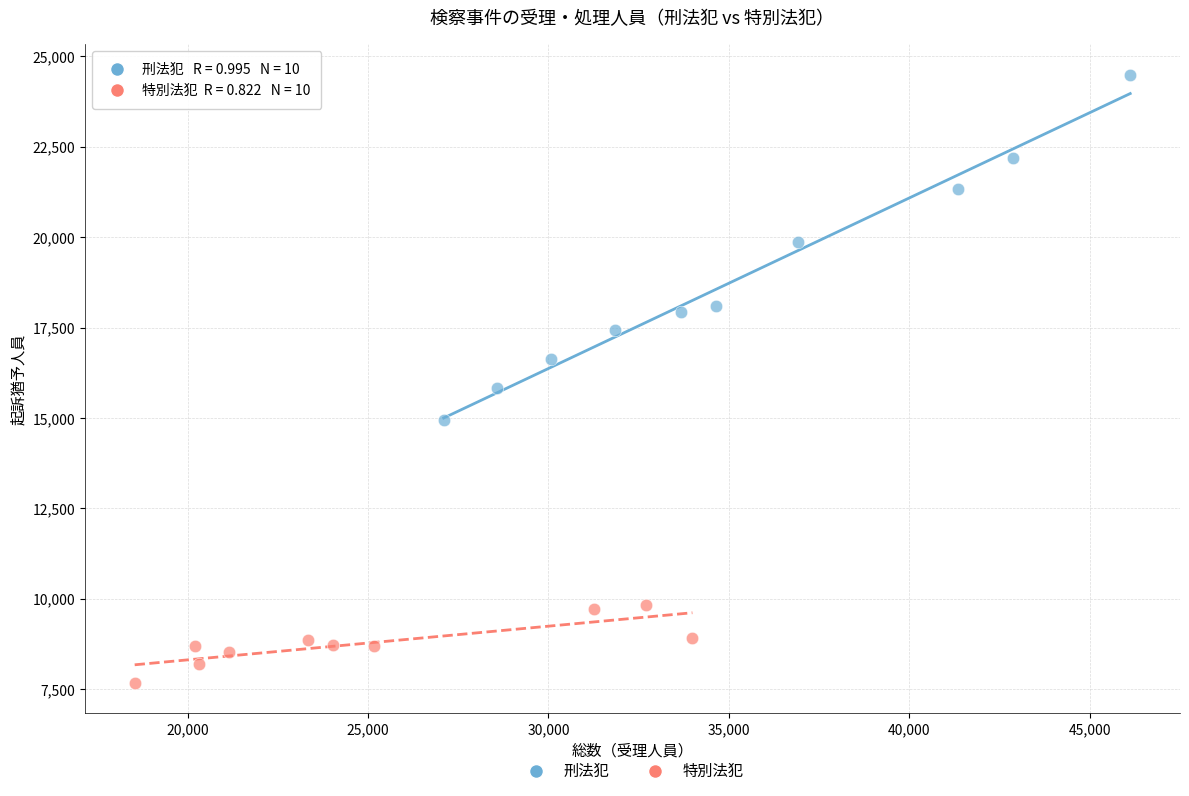

Which series contains the lowest Y value?

特別法犯